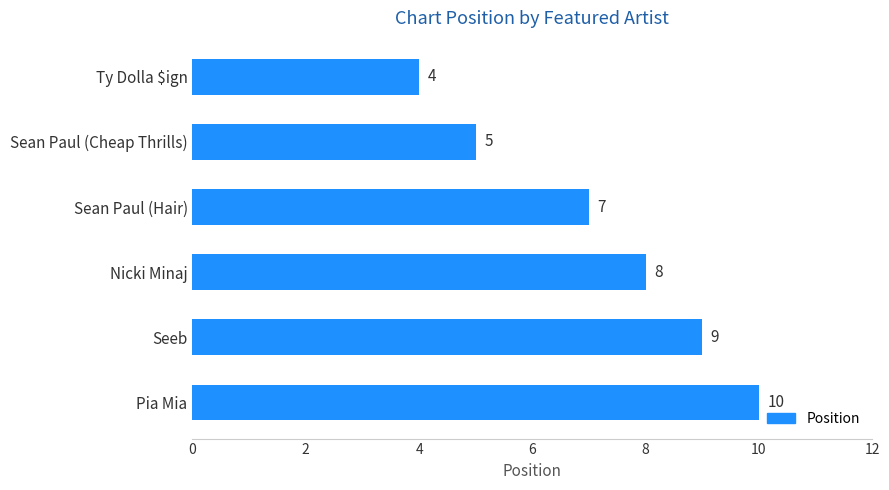

Between Sean Paul (Hair) and Ty Dolla $ign, which is larger?

Sean Paul (Hair)